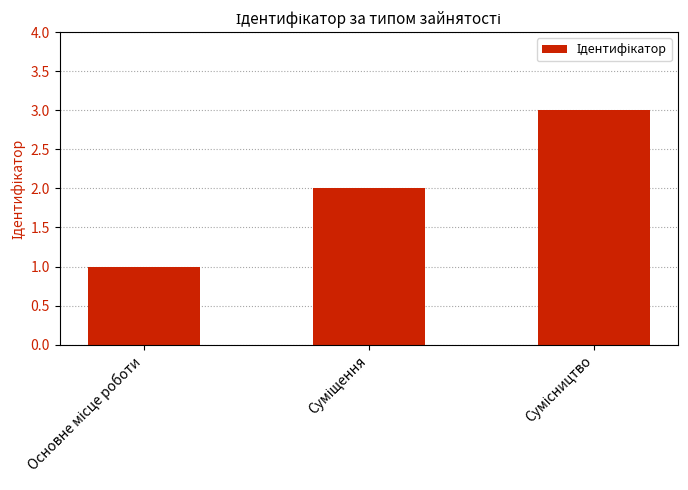

What is the greatest value displayed?

3